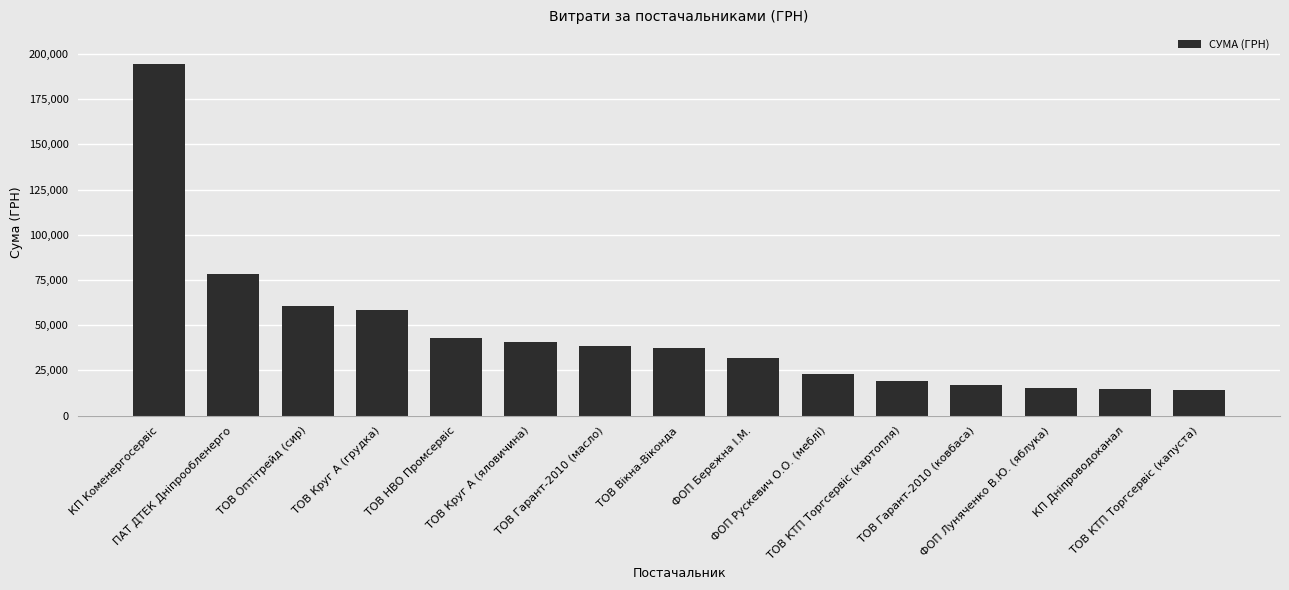

What is the average value?

45683.4